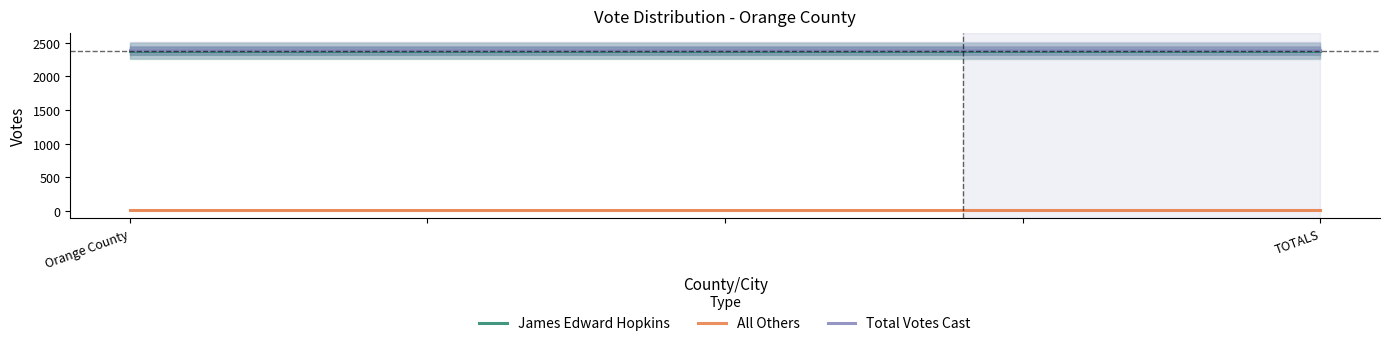

Does the chart have visible grid lines?

No